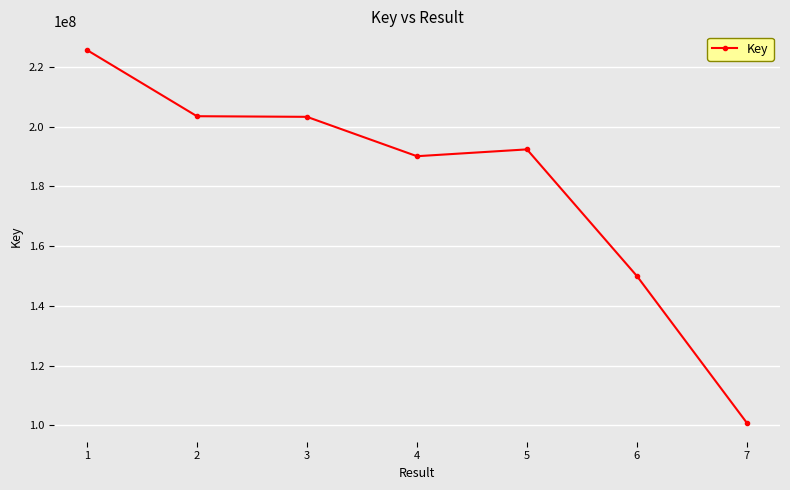

True or false: the data shows 137171235 at 7.

False